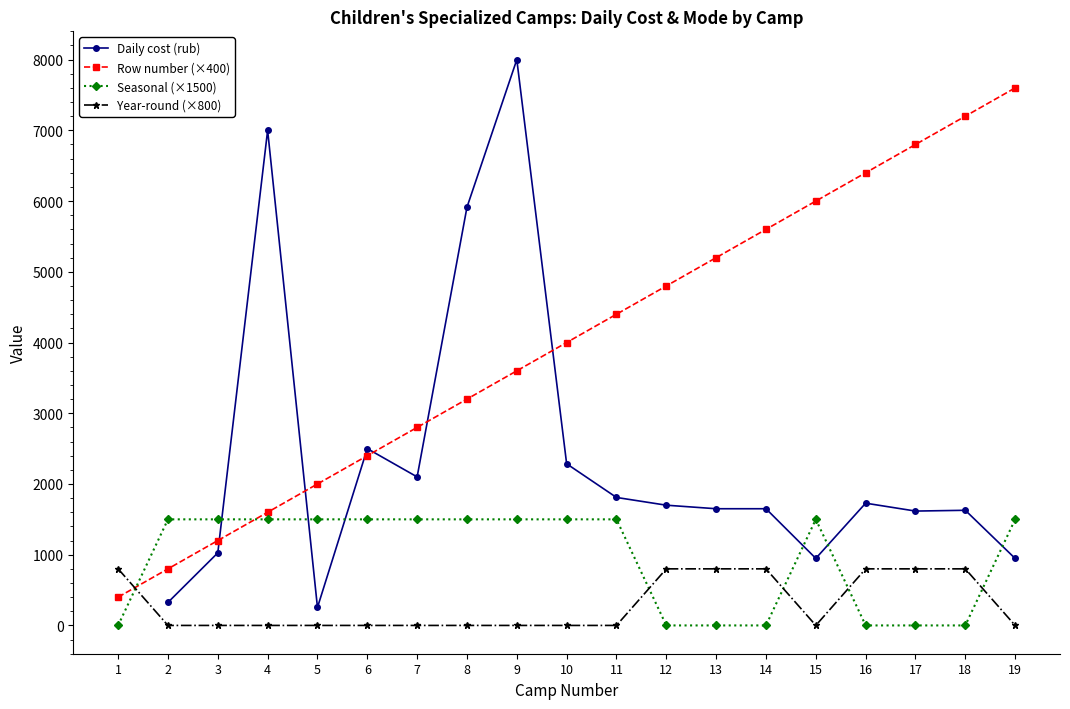

True or false: Year-round (×800) and Daily cost (rub) cross at least once.

False